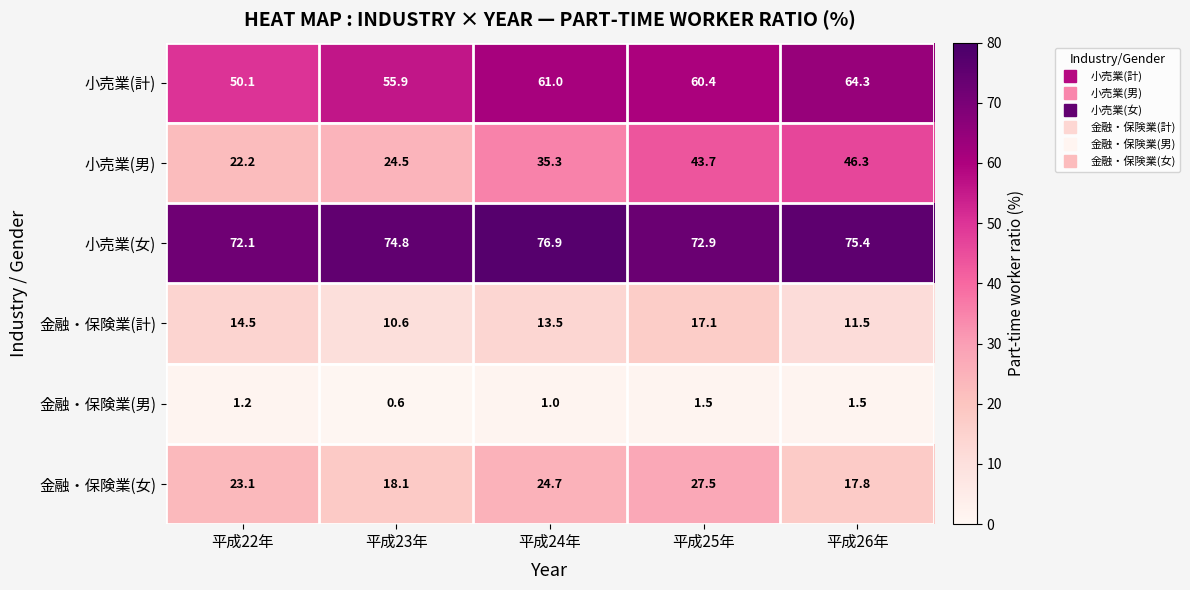

Which category has the lowest value in the 金融・保険業(男) series?

平成23年